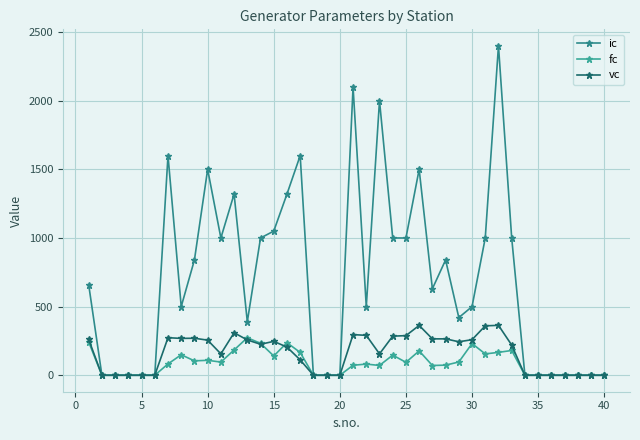

How many lines are shown in the chart?

3